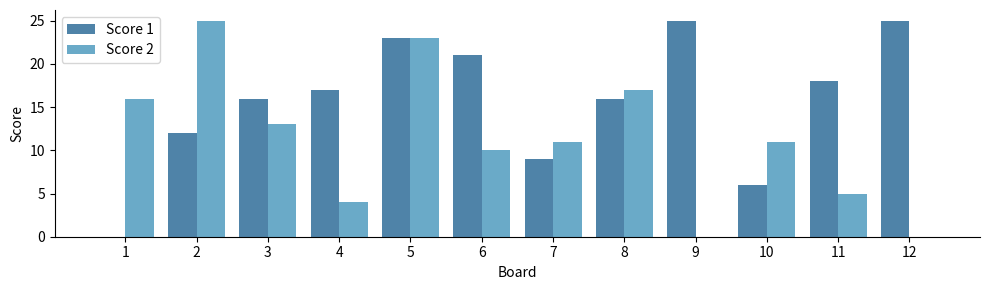

True or false: Score 1 has a value of 16 at 7.

False